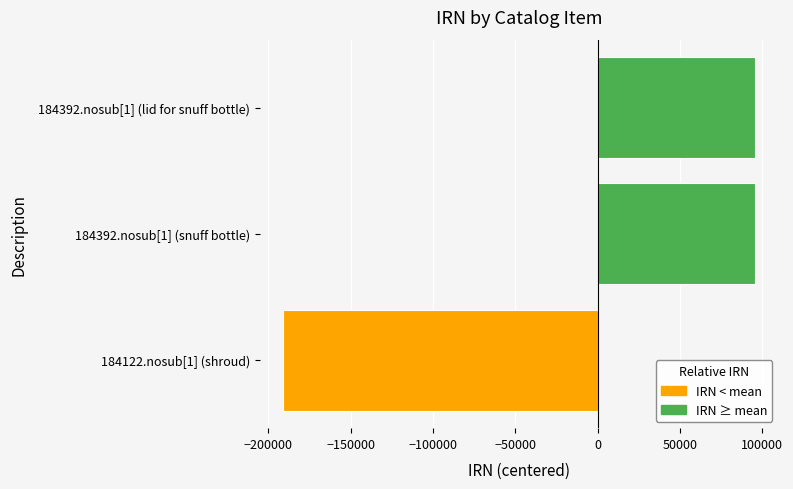

Are the bars grouped side by side (vs. stacked)?

No